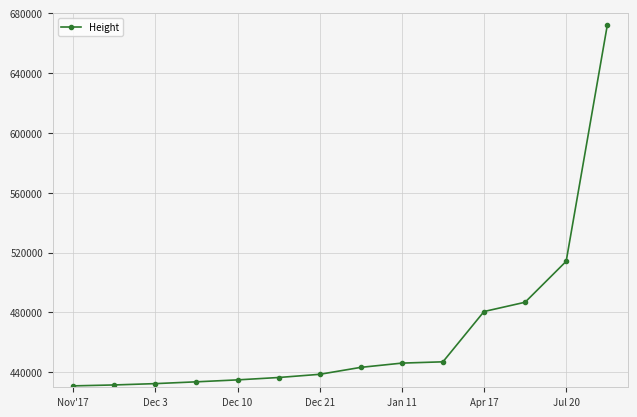

What is the difference between the maximum and minimum values?

240860